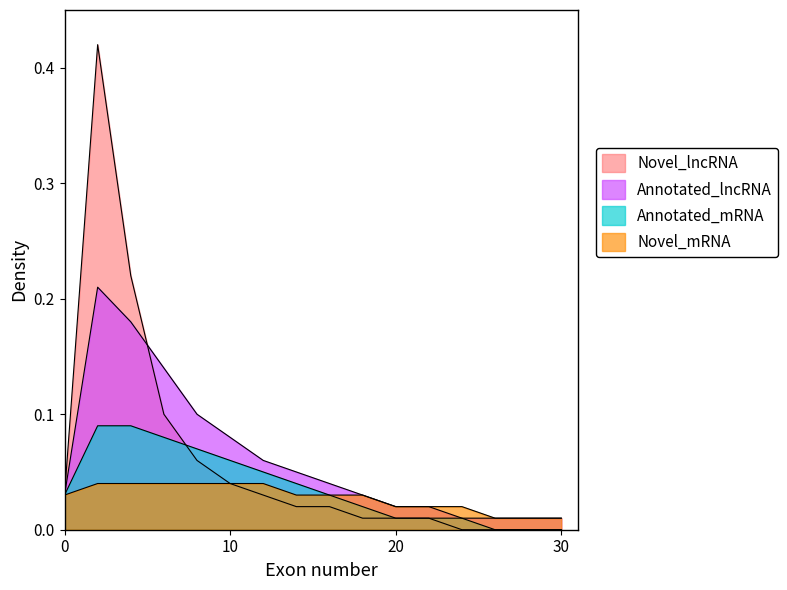

List the labels in order of Annotated_mRNA value, smallest first.

26, 30, 20, 22, 24, 18, 0, 16, 14, 12, 10, 8, 6, 2, 4